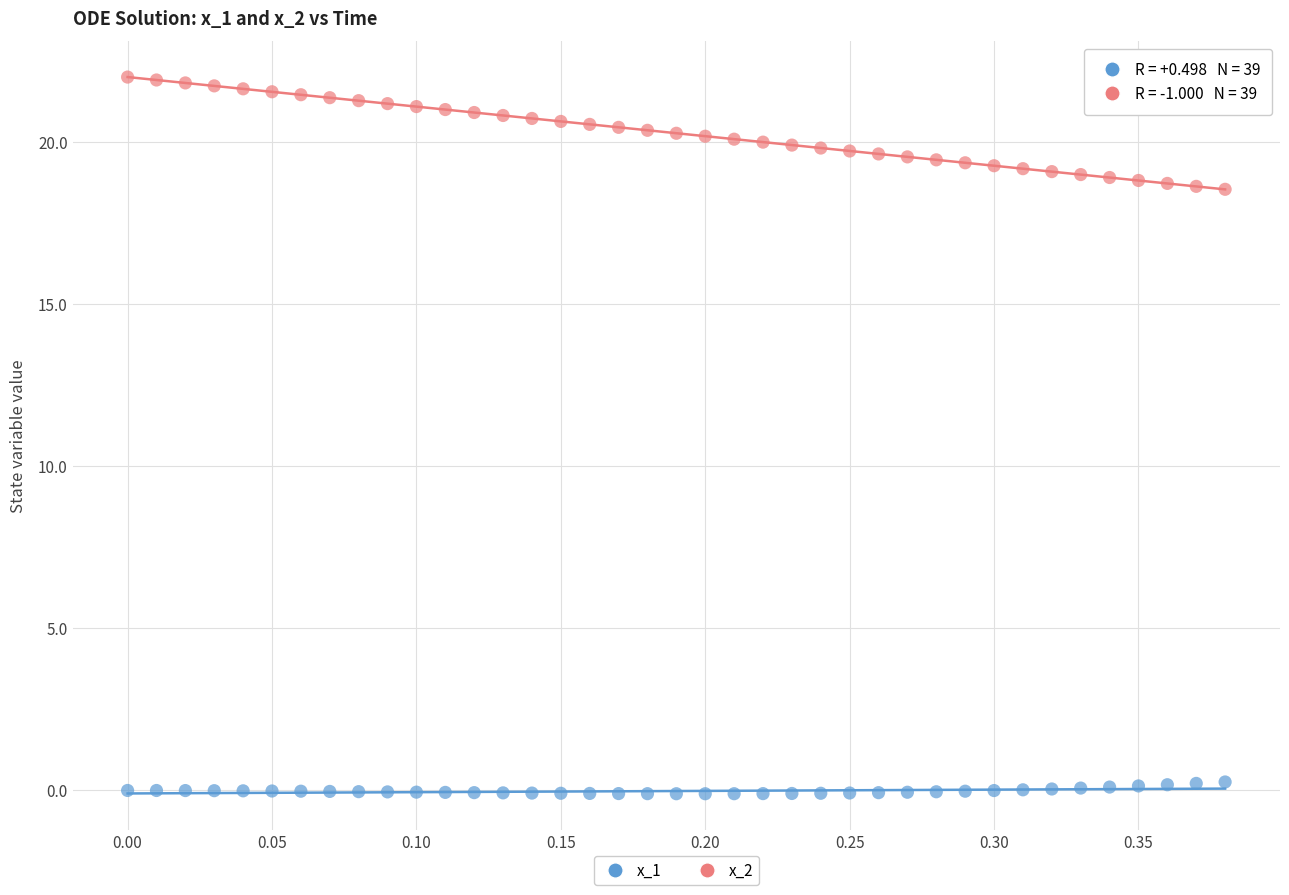

Across all data points, what is the range of X values (max minus min)?

0.4